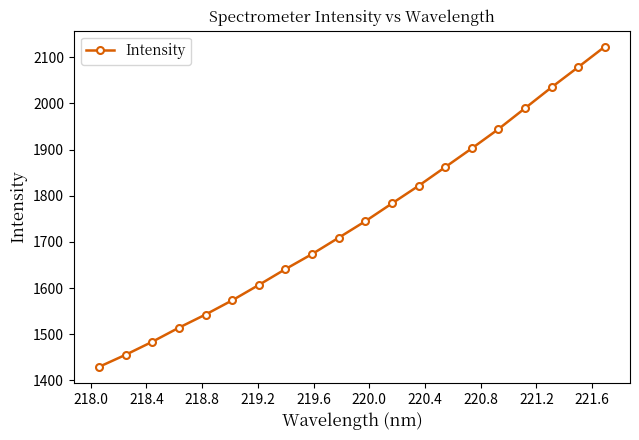

What is the greatest value displayed?

2123.0